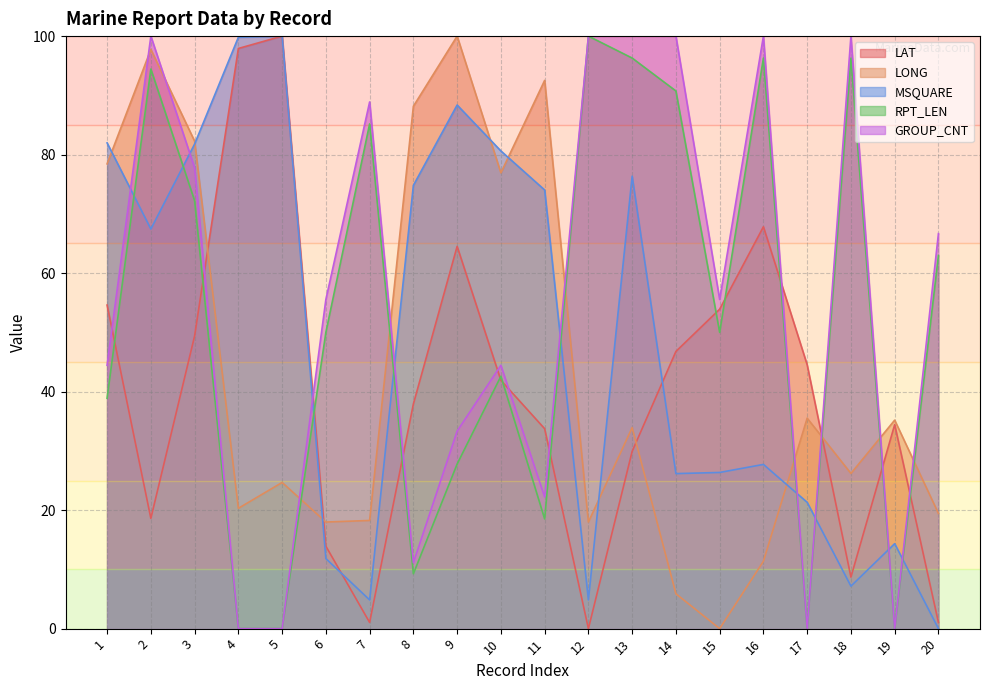

What is the value of the GROUP_CNT point at the 2nd from the left?

100.0